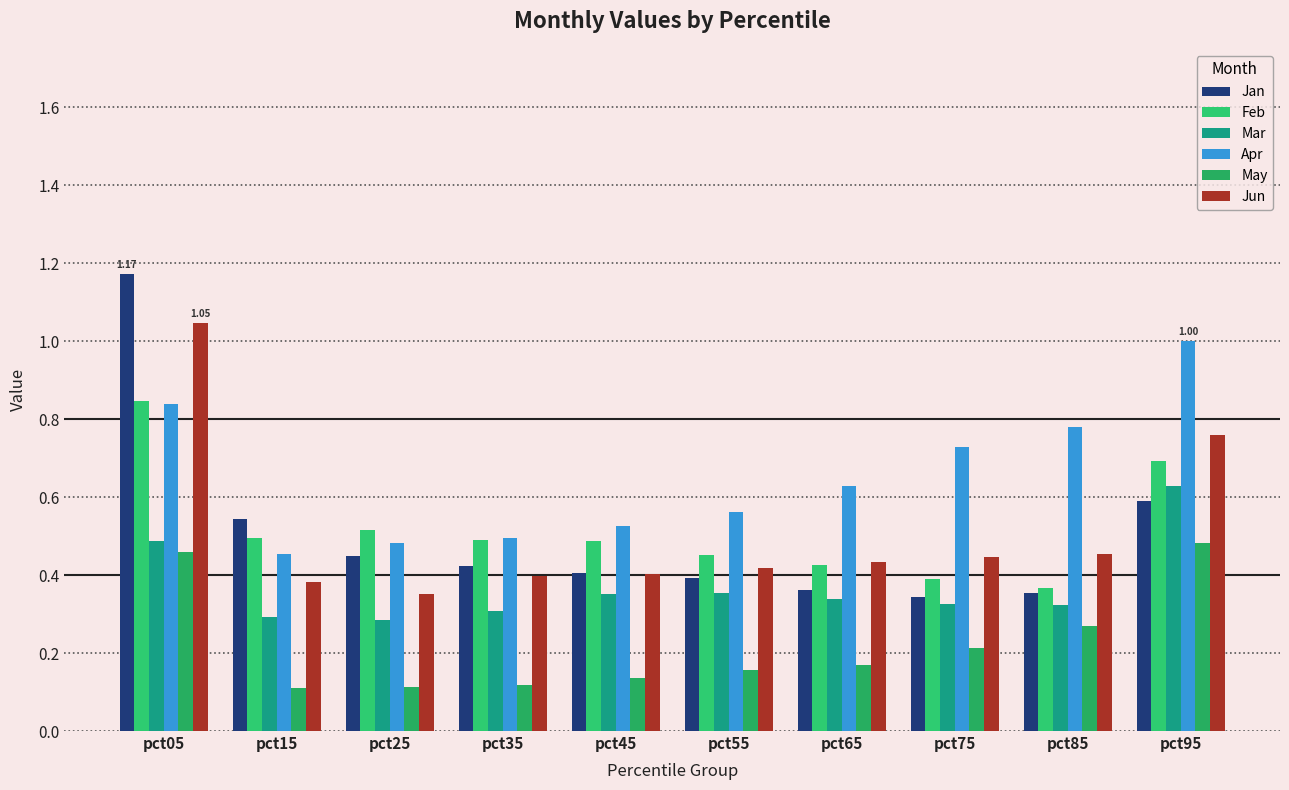

What are all the series names shown in the legend?

Jan, Feb, Mar, Apr, May, Jun